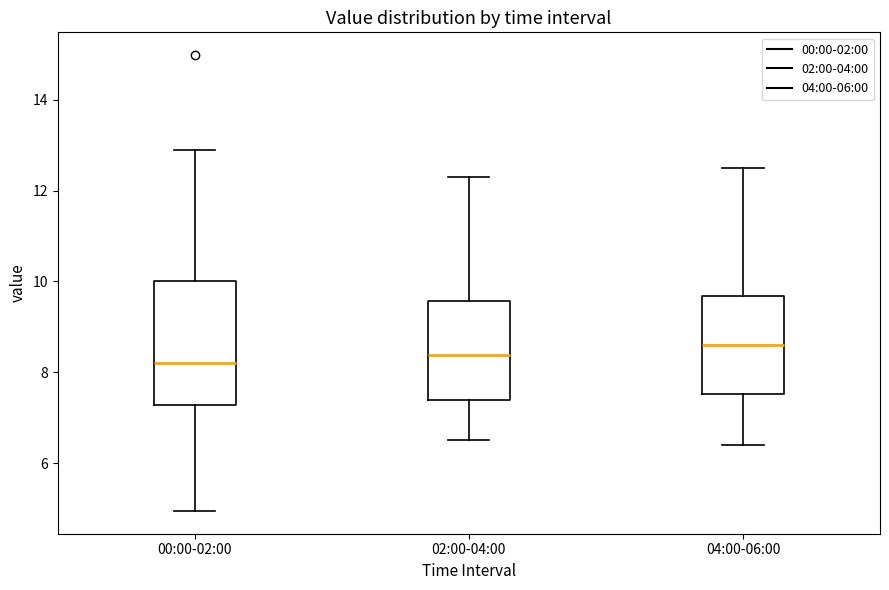

Reading left to right, read every box against the y-axis: the position of its median line, the range the box covers, and the ends of its whiskers. The values are not printed on the chart, so give them approximately, as read against the axis.

00:00-02:00: median 8.2, box 7.2 to 10.0, whiskers 5.0 to 13.0
02:00-04:00: median 8.4, box 7.4 to 9.6, whiskers 6.6 to 12.4
04:00-06:00: median 8.6, box 7.6 to 9.6, whiskers 6.4 to 12.6